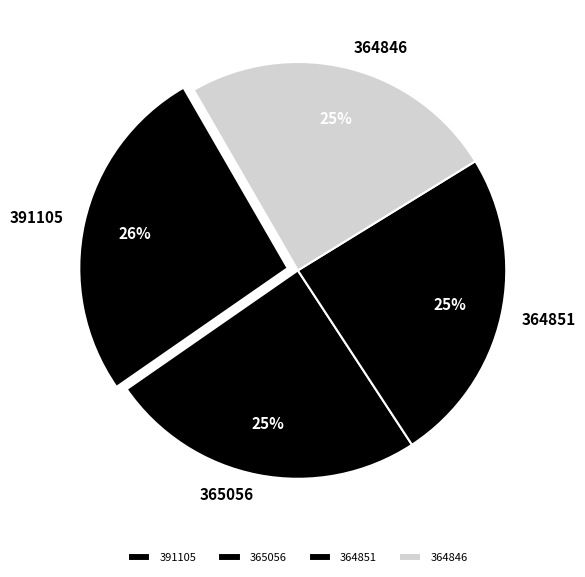

Does any single category account for the majority?

No